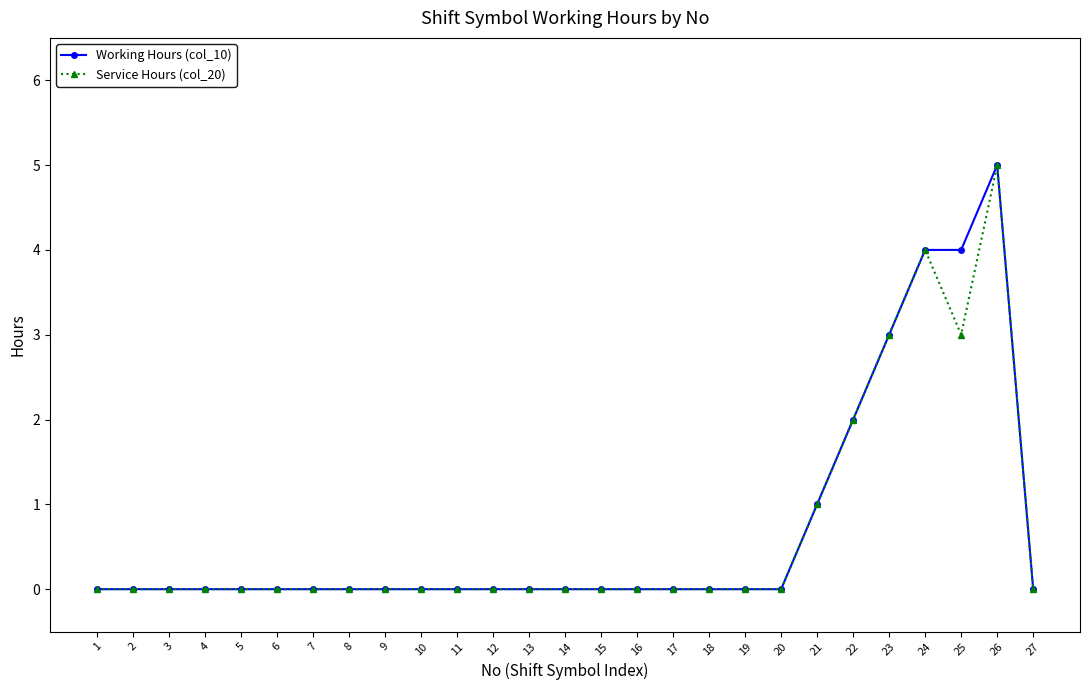

True or false: Service Hours (col_20) has a value of 0 at 8.

True